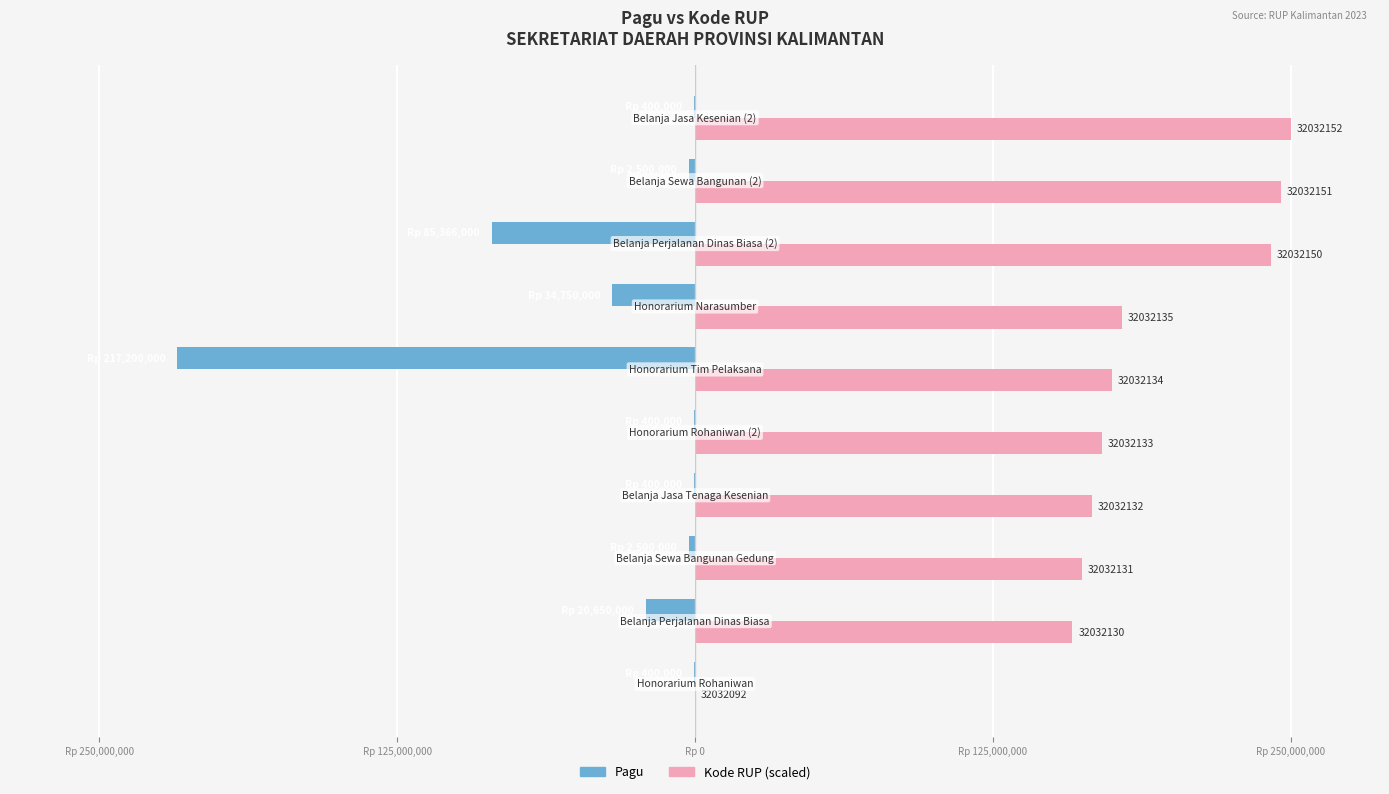

What are all the series names shown in the legend?

Pagu, Kode RUP (scaled)